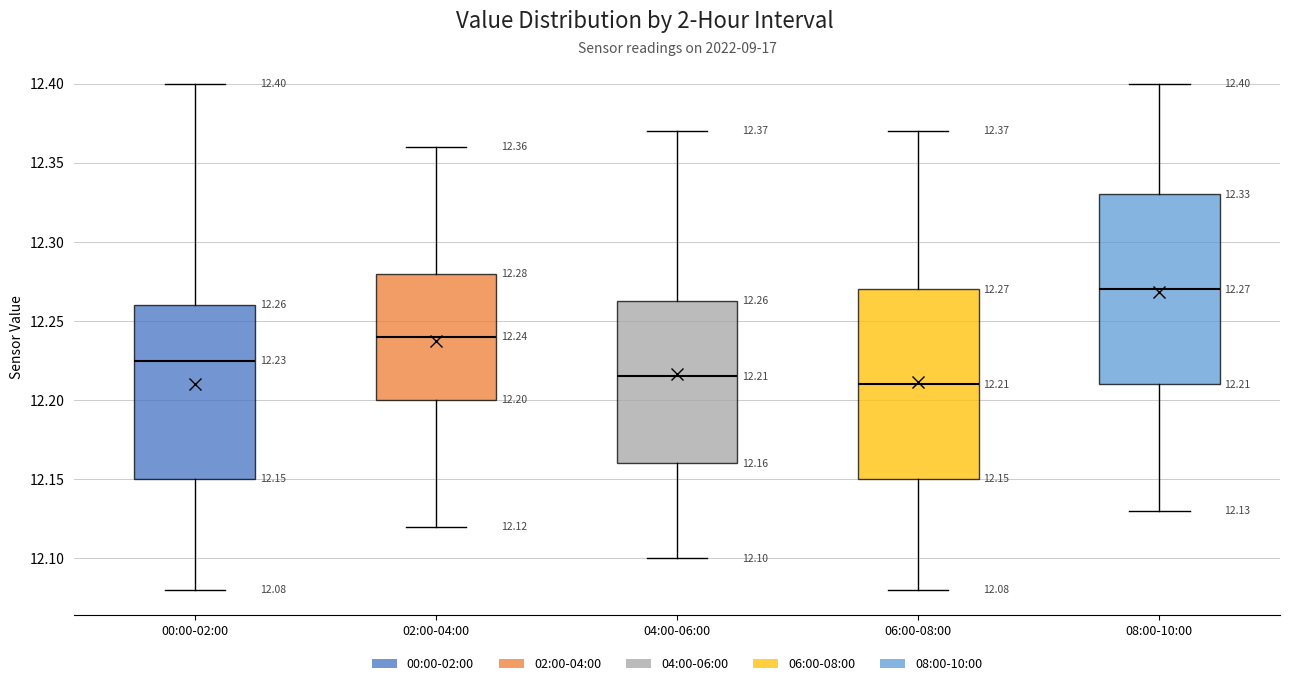

Which box's median line is the highest?

08:00-10:00